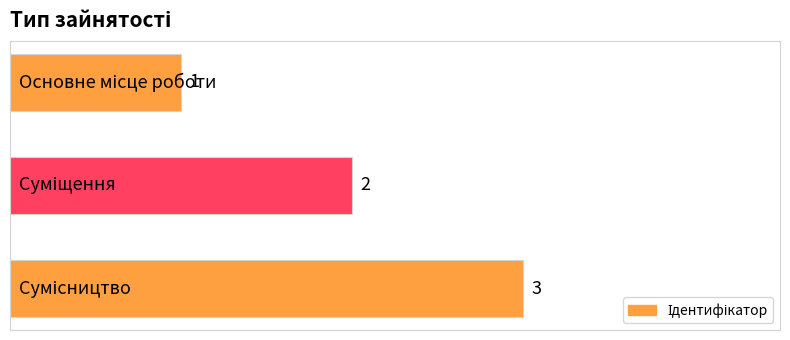

How many data points does each series have?

3